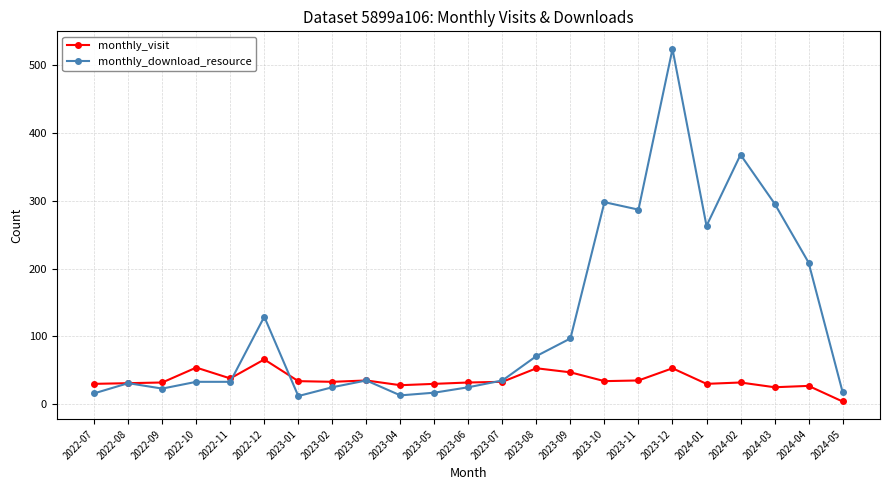

What is the approximate value of monthly_download_resource at 2024-03, to the nearest 100?

300